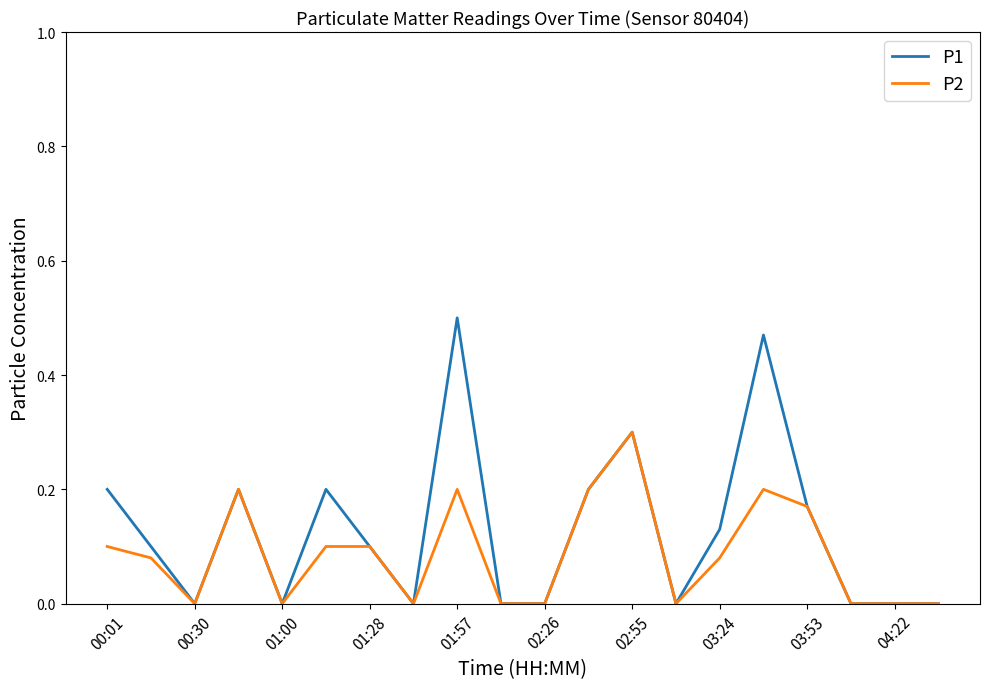

List the series in order of their peak value, highest first.

P1, P2